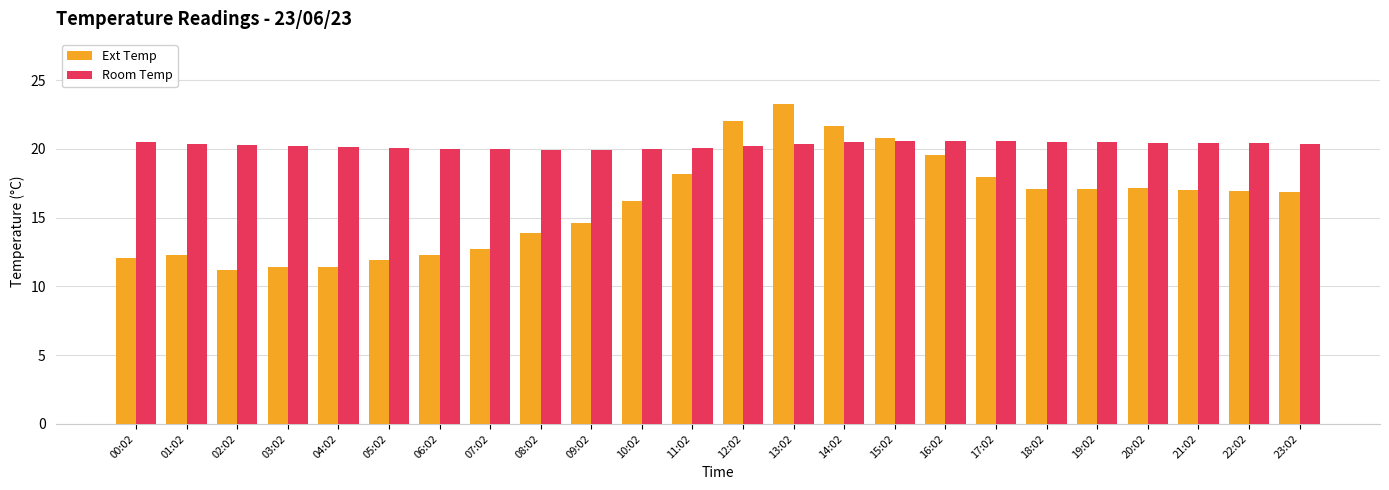

What is the value of the Room Temp bar at the 2nd from the left?

20.4